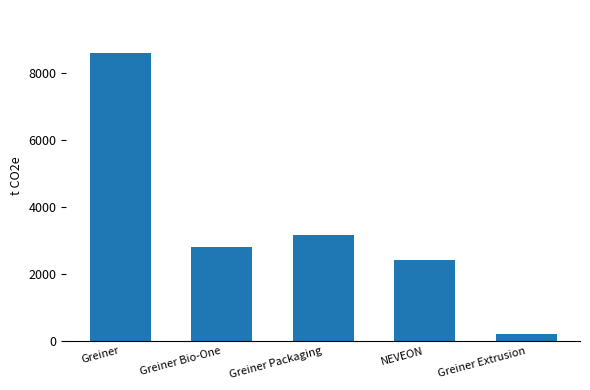

How many data points does each series have?

5